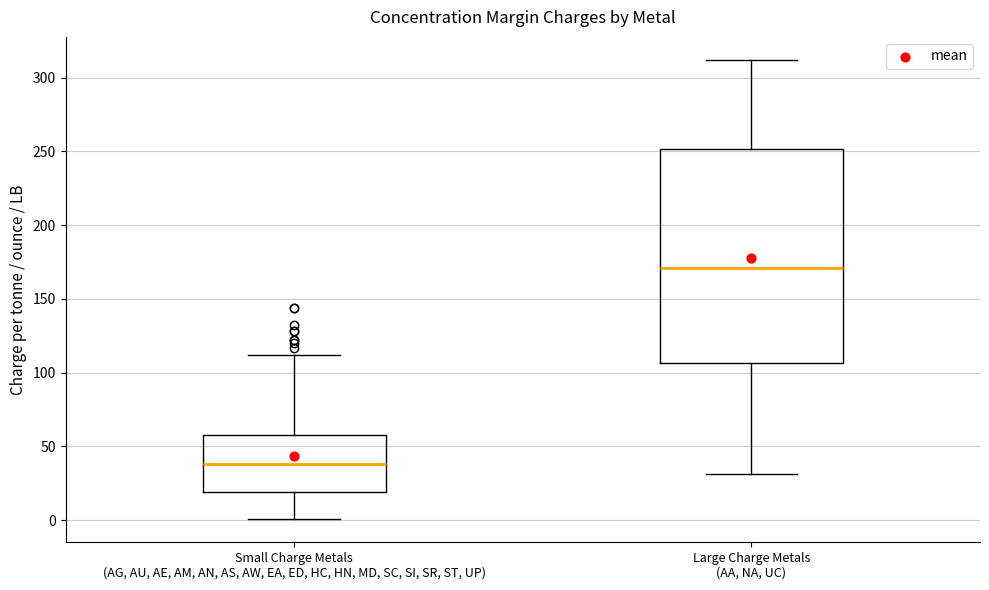

Which box has the lowest median line?

Small Charge Metals (AG, AU, AE, AM, AN, AS, AW, EA, ED, HC, HN, MD, SC, SI, SR, ST, UP)